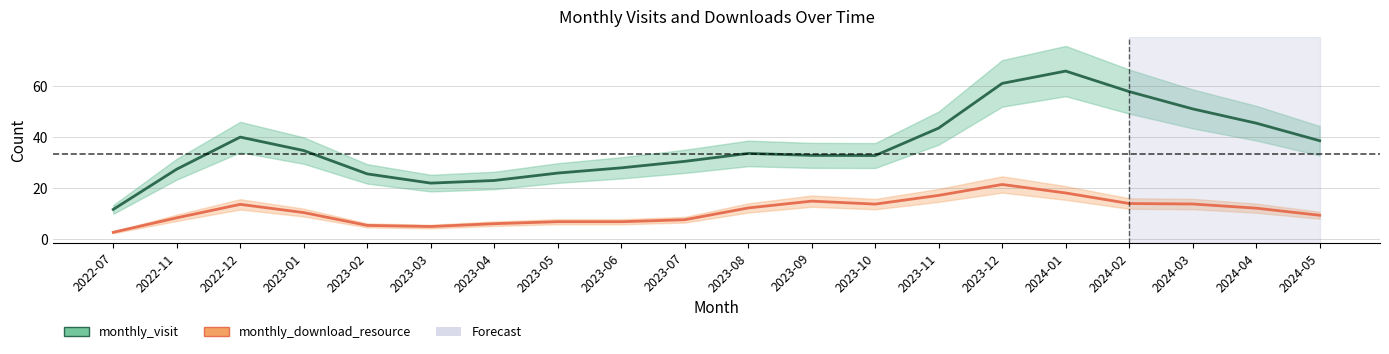

What is the label of the 12th point from the right?

2023-06